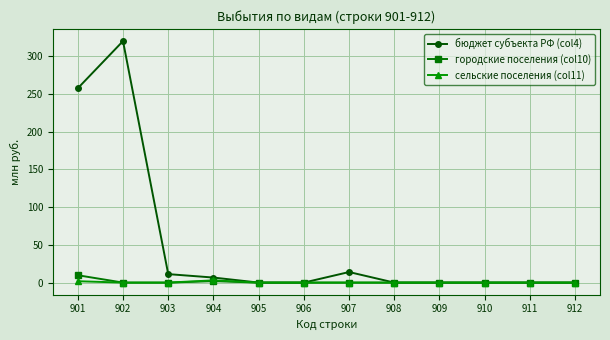

True or false: бюджет субъекта РФ (col4) has more than 0 points higher than both neighbors.

True